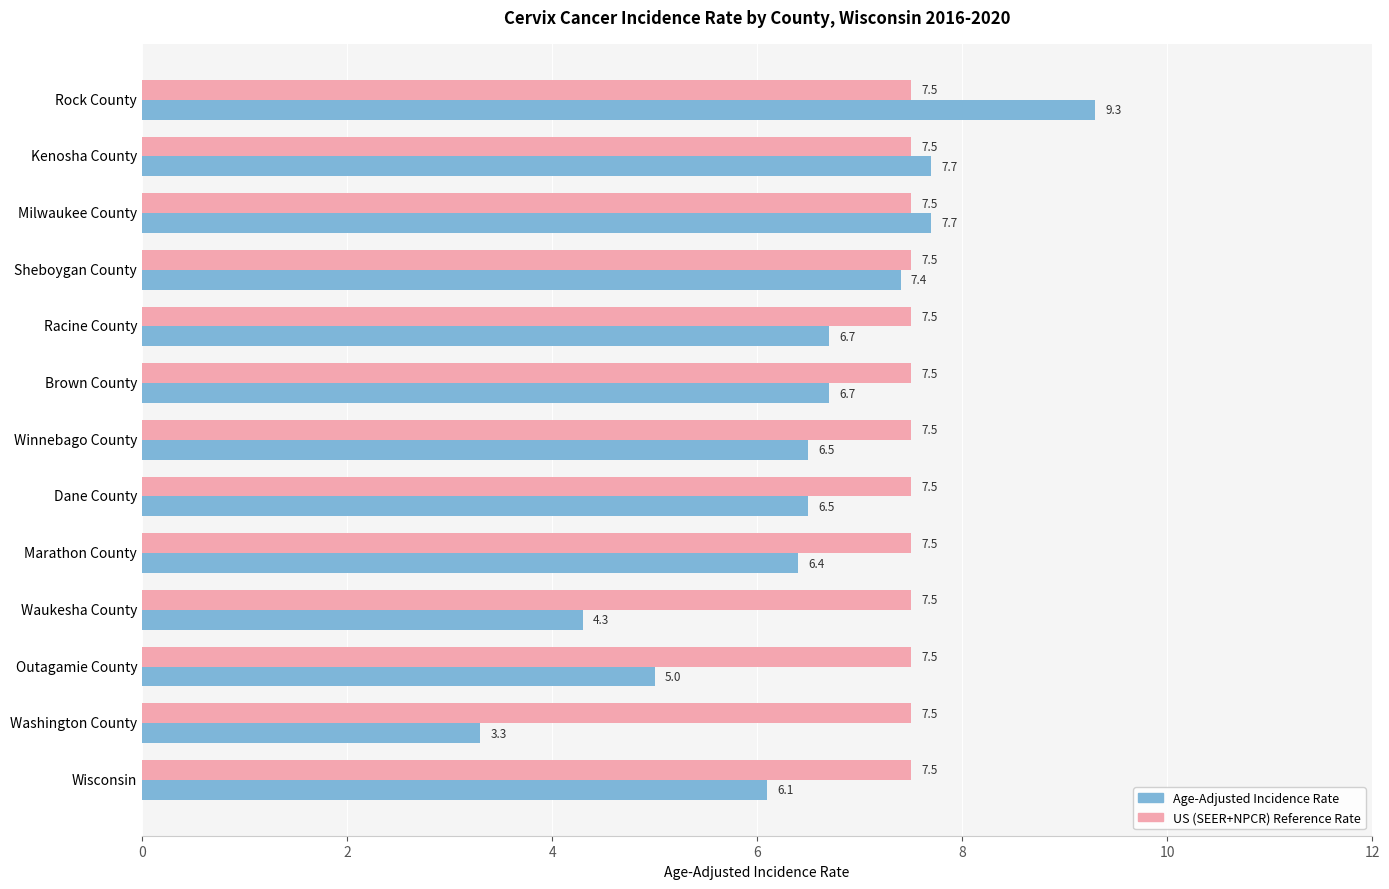

Which series has the widest spread of values?

Age-Adjusted Incidence Rate